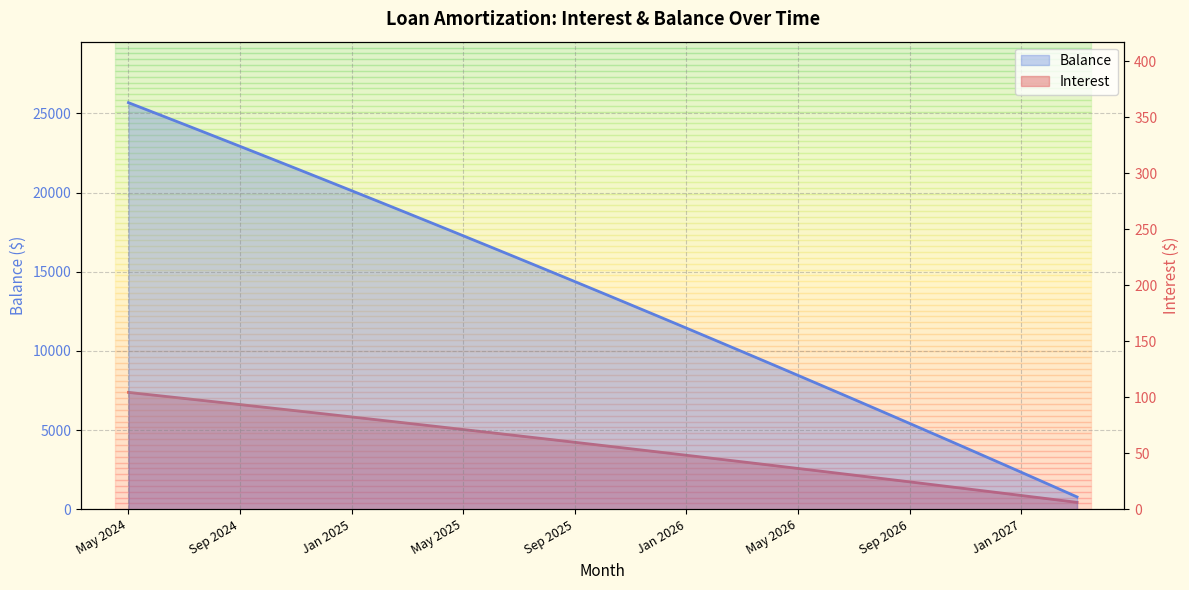

How many series are shown in this chart?

2